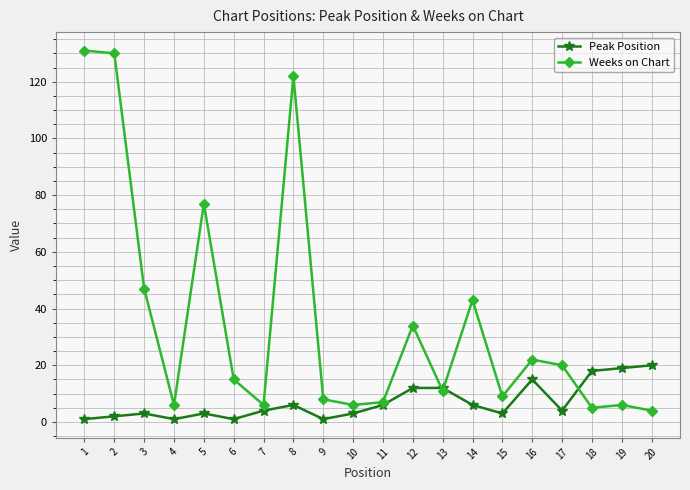

Reading left to right, list all the values displayed in this chart.

Peak Position: 1	2	3	1	3	1	4	6	1	3	6	12	12	6	3	15	4	18	19	20
Weeks on Chart: 131	130	47	6	77	15	6	122	8	6	7	34	11	43	9	22	20	5	6	4